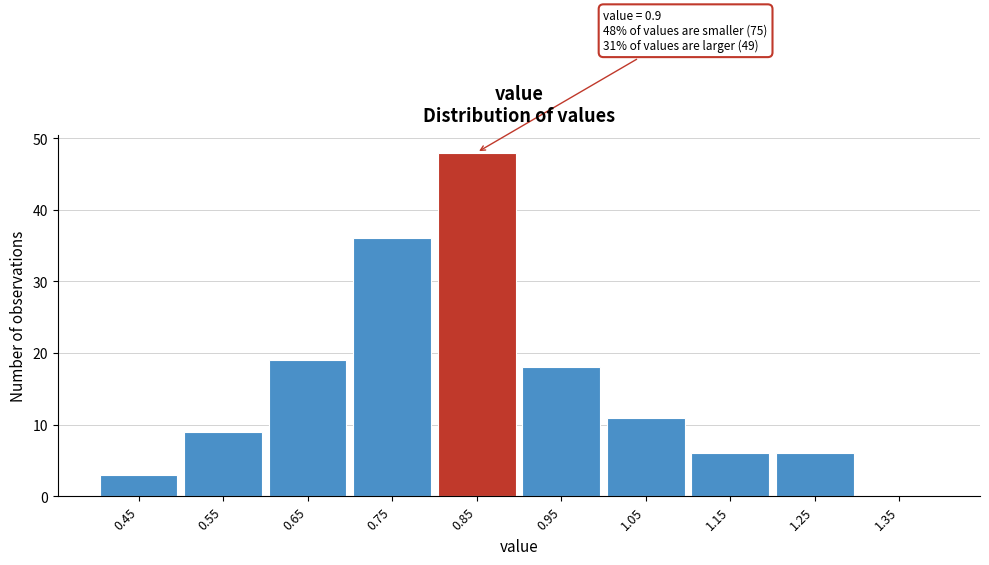

Reading right to left, extract all data points from this chart.

1.35=0	1.25=6	1.15=6	1.05=11	0.95=18	0.85=48	0.75=36	0.65=19	0.55=9	0.45=3